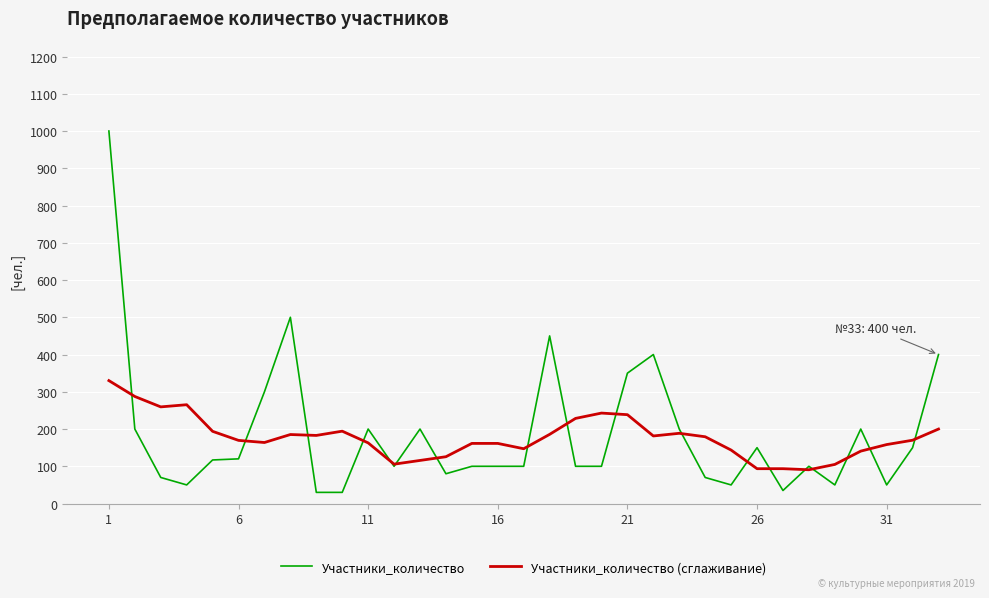

List the series in order of their peak value, lowest first.

Участники_количество (сглаживание), Участники_количество